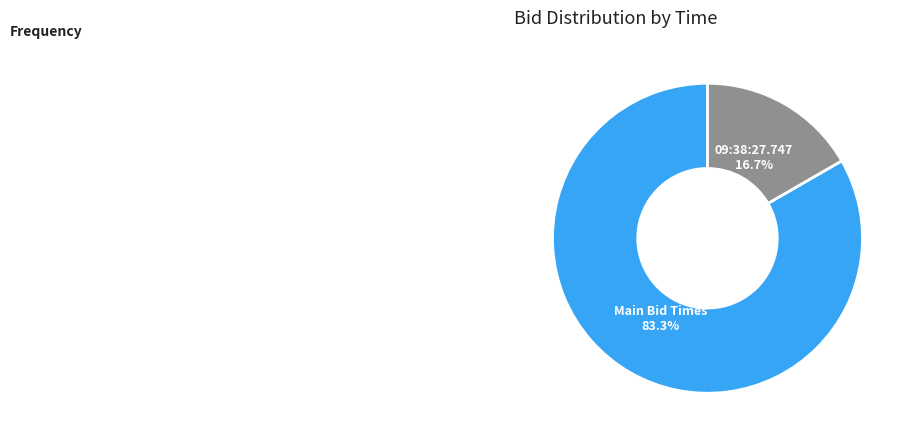

What is the ratio of the value at Main Bid Times to the value at 09:38:27.747?

5.0